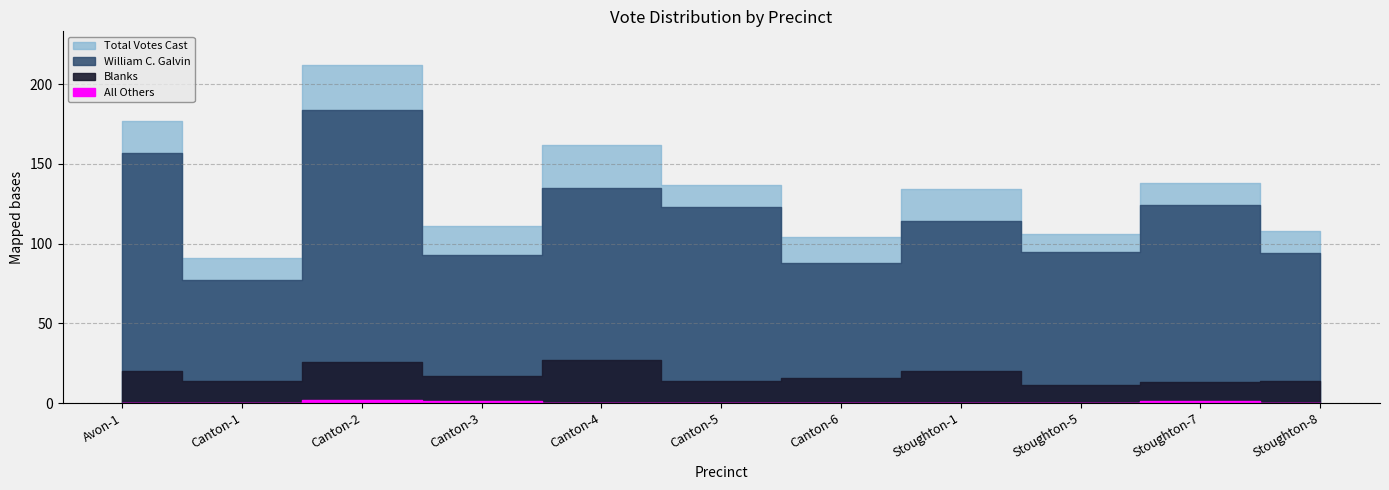

Is the value of All Others at Stoughton-5 greater than the value of William C. Galvin at Canton-2?

No